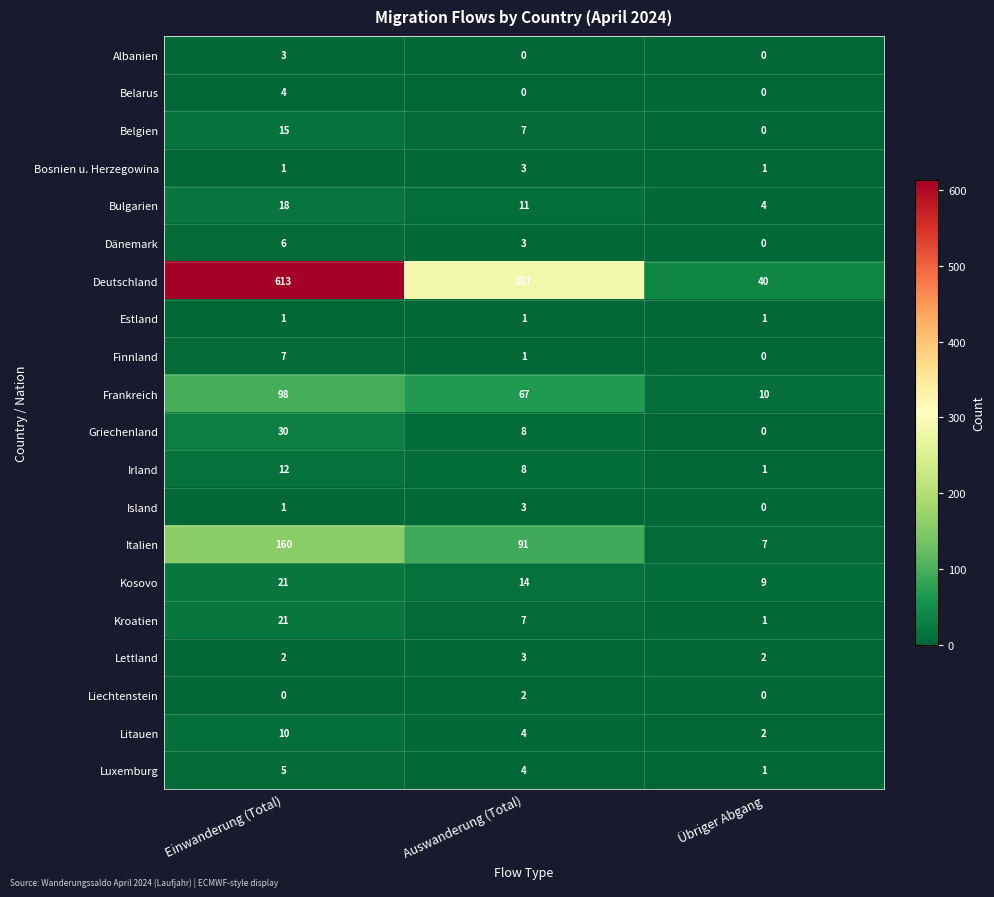

Count the Bosnien u. Herzegowina values in the range 1 to 3.

3